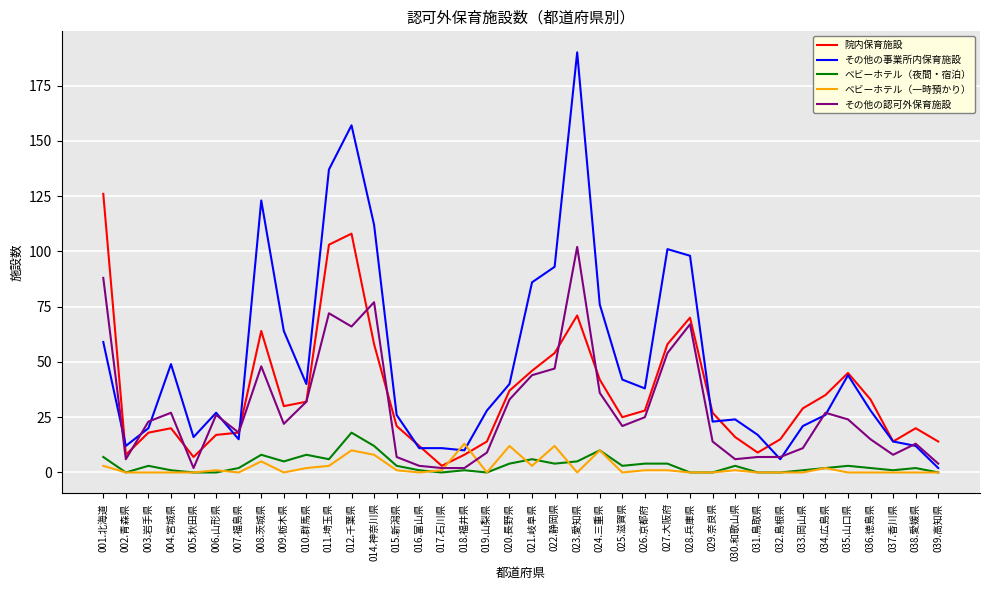

At 023.愛知県, list the series in order from largest to smallest.

その他の事業所内保育施設, その他の認可外保育施設, 院内保育施設, ベビーホテル（夜間・宿泊）, ベビーホテル（一時預かり）